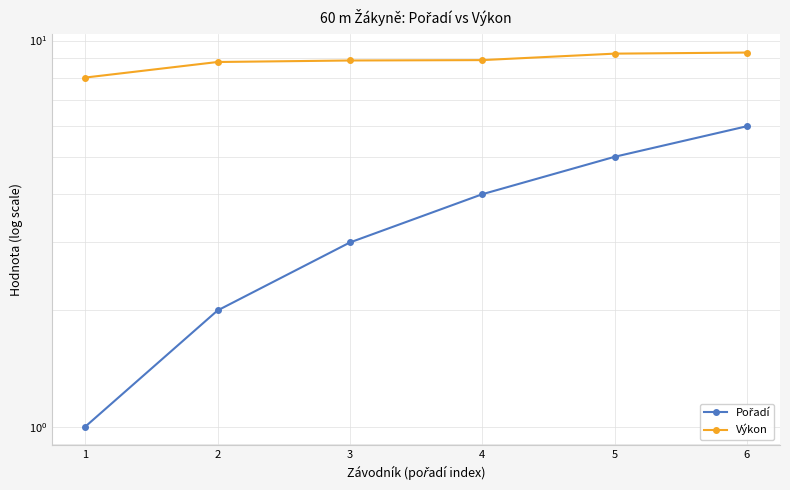

At 5, list the series in order from largest to smallest.

Výkon, Pořadí